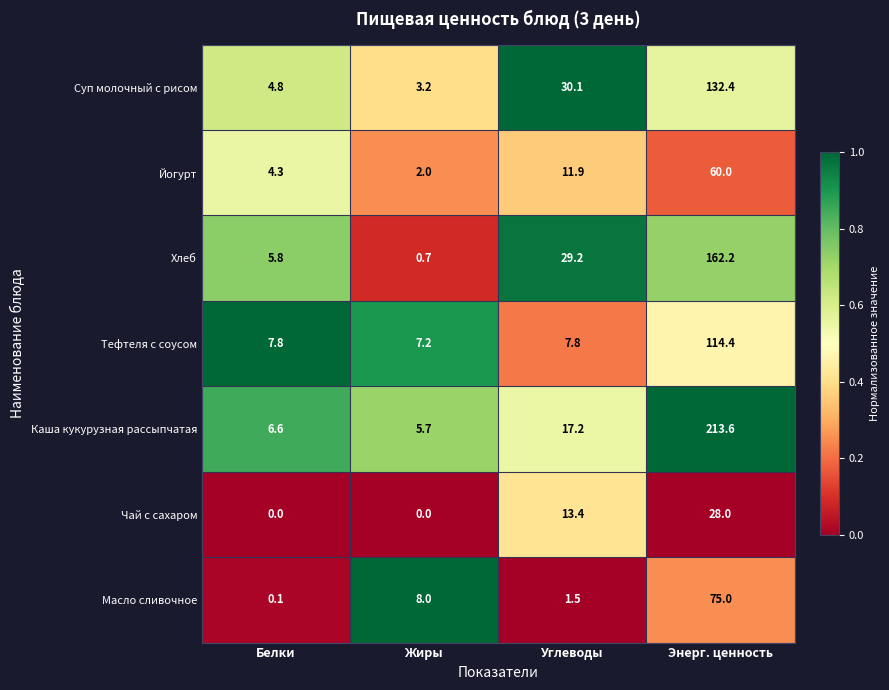

List the series in order of their peak value, highest first.

Каша кукурузная рассыпчатая, Хлеб, Суп молочный с рисом, Тефтеля с соусом, Масло сливочное, Йогурт, Чай с сахаром